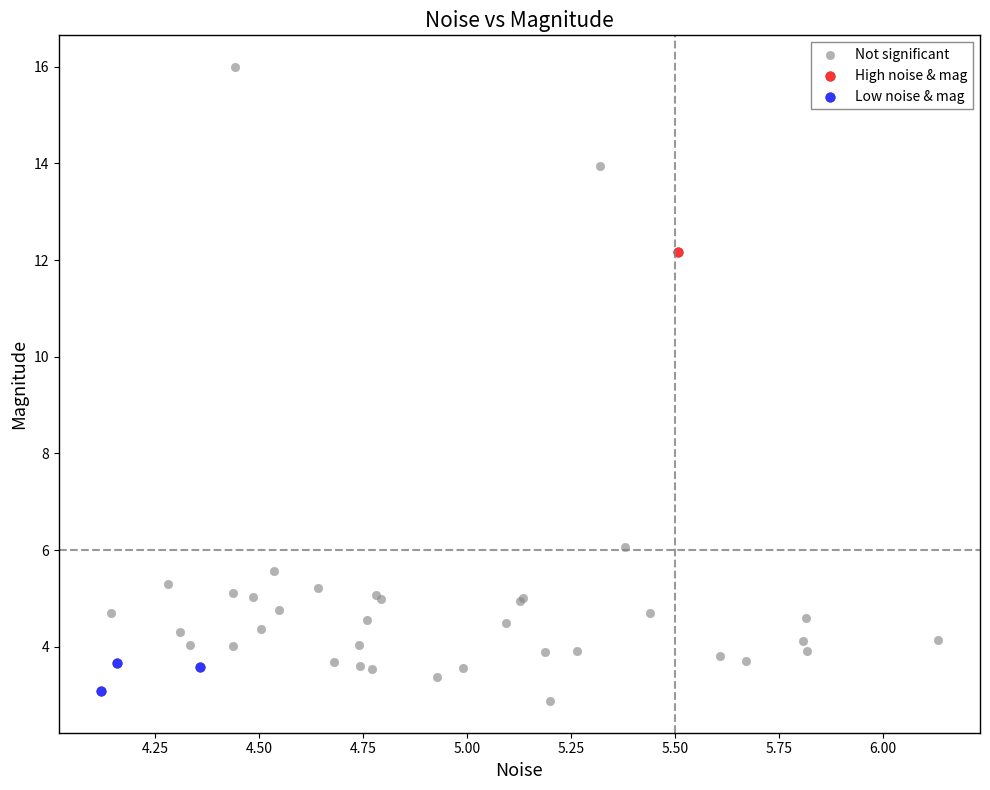

Which series reaches the minimum Y coordinate?

Not significant